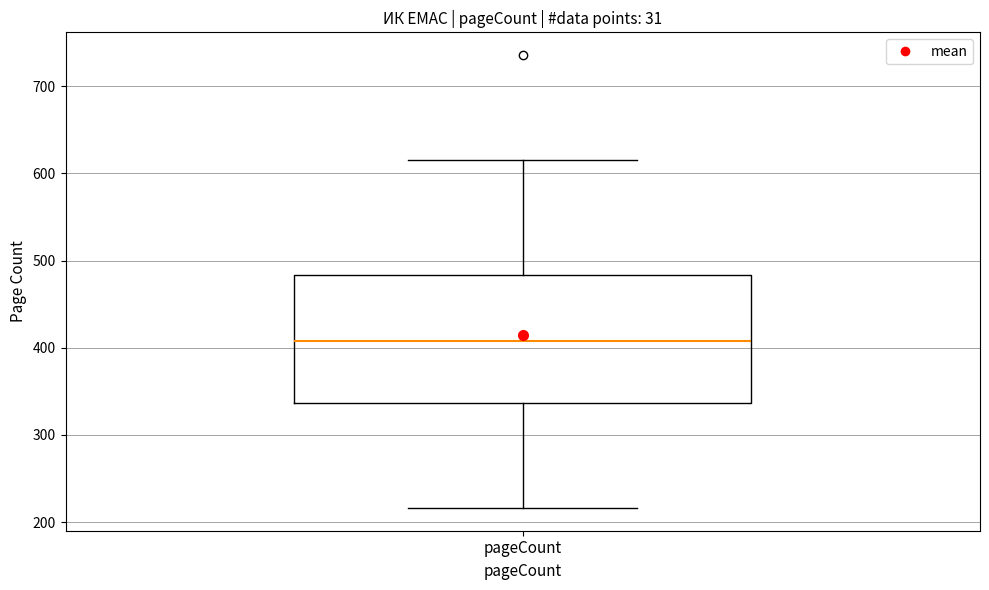

Transcribe this box plot: give where the median line is, the range the box spans, and where the two whiskers end, as read against the y-axis. The values are not printed on the chart, so give them approximately, as read against the axis.

median 410, box 340 to 480, whiskers 220 to 620